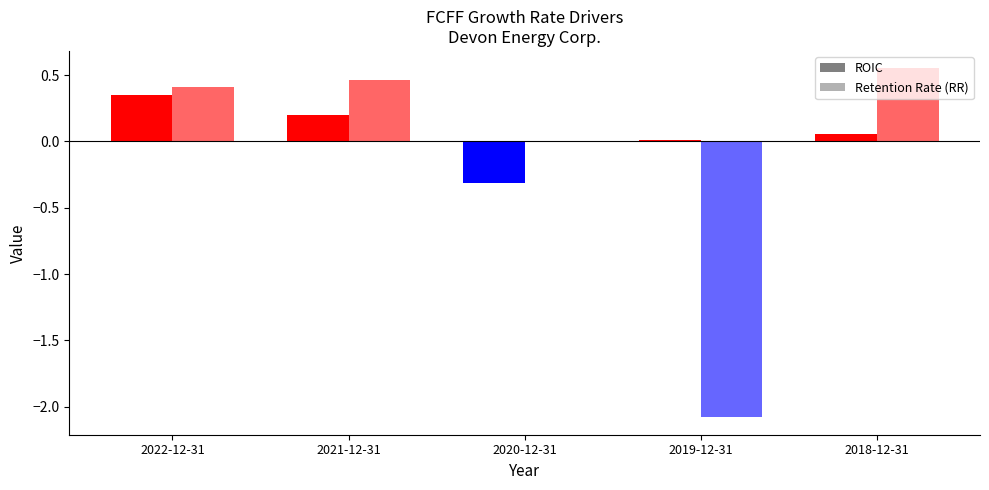

Which series has the largest total across all categories?

ROIC